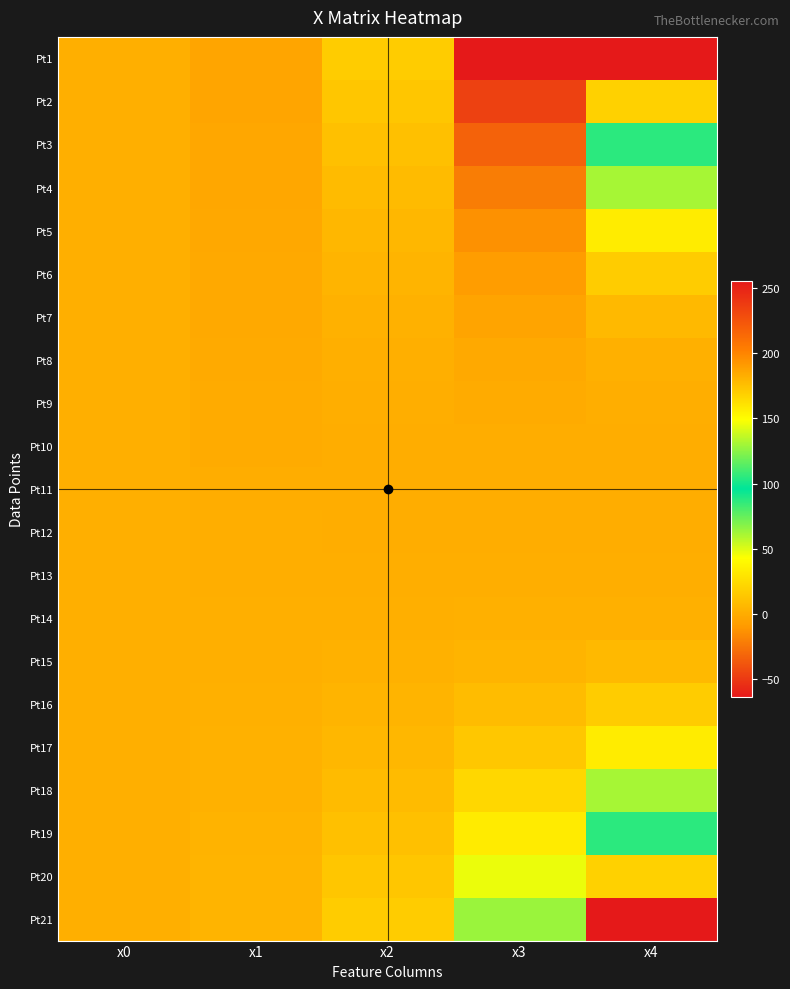

Rank the series at x1 from highest to lowest value.

Pt21, Pt20, Pt19, Pt18, Pt17, Pt16, Pt15, Pt14, Pt13, Pt12, Pt11, Pt10, Pt9, Pt8, Pt7, Pt6, Pt5, Pt4, Pt3, Pt2, Pt1